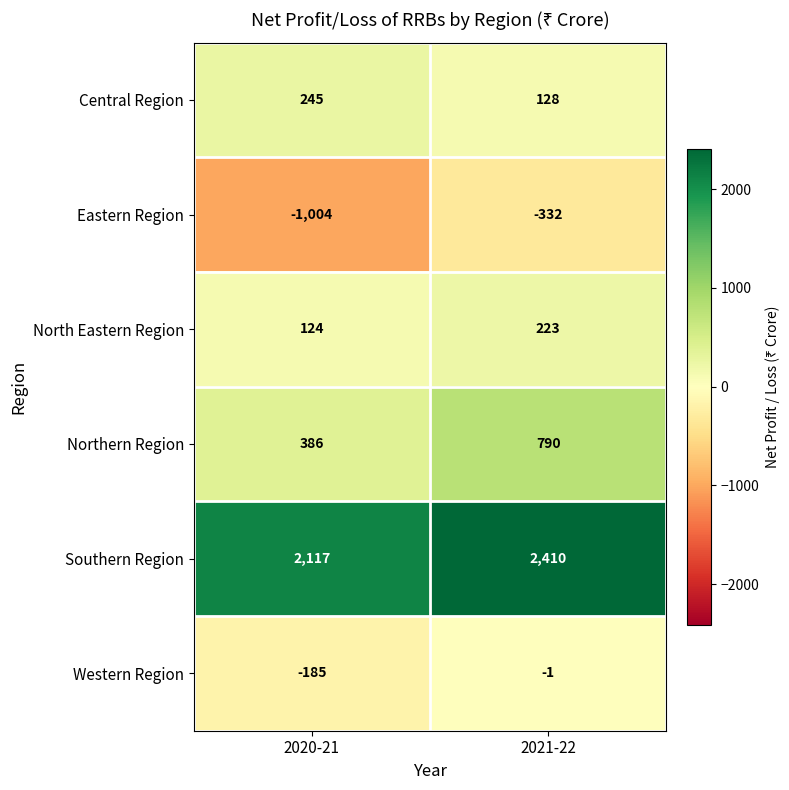

What is the approximate value of North Eastern Region at 2021-22, to the nearest 5?

225